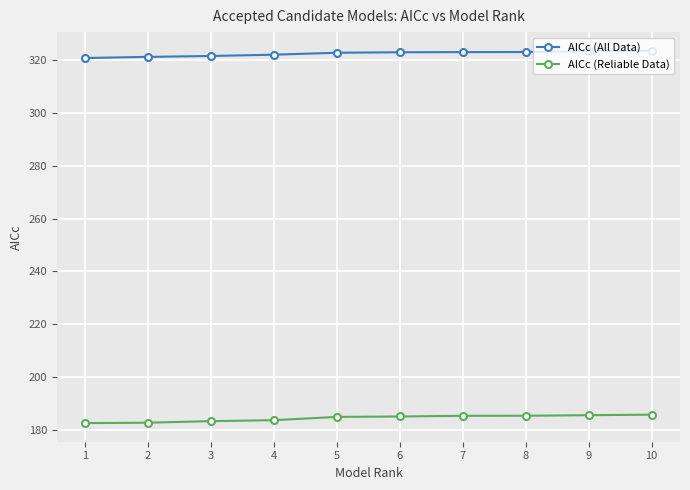

The value of AICc (All Data) at 3 is 88.0. True or false?

False